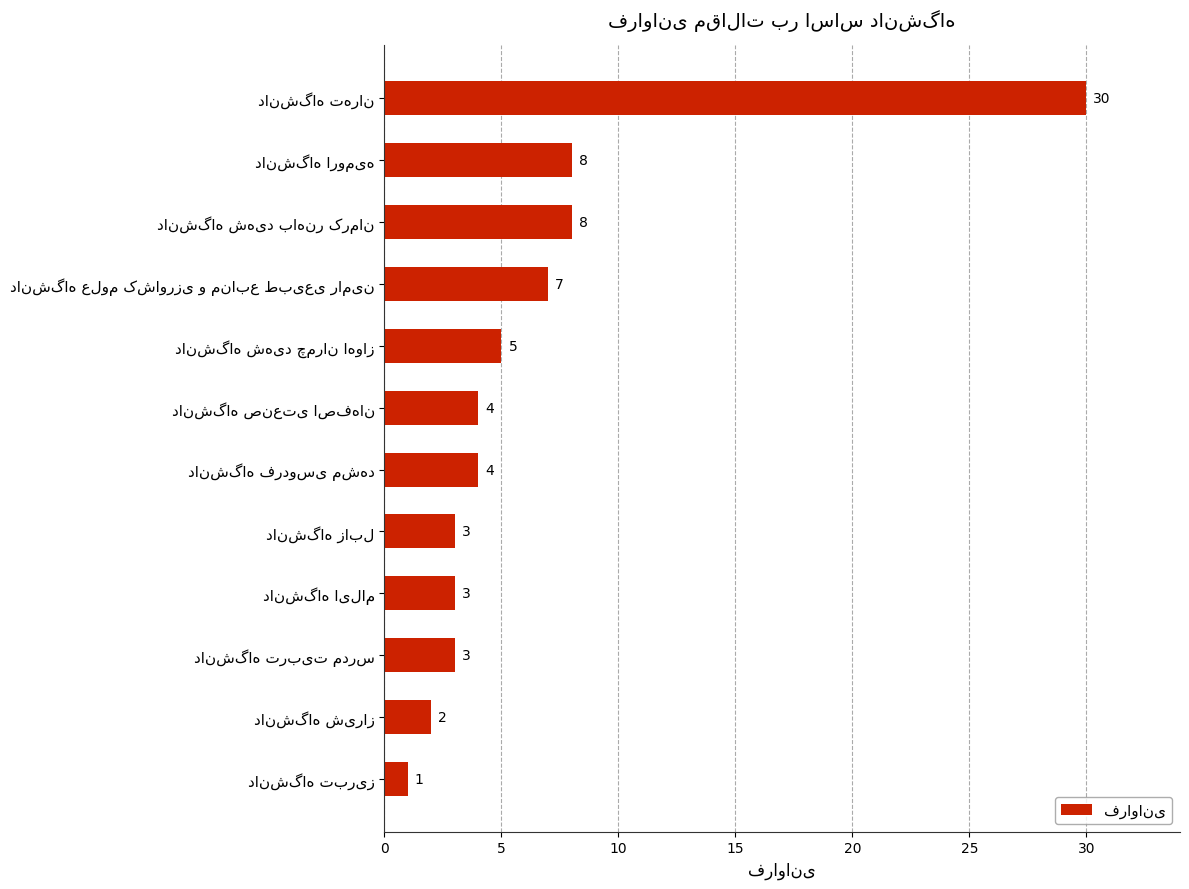

What is the difference between the maximum and second lowest values?

28